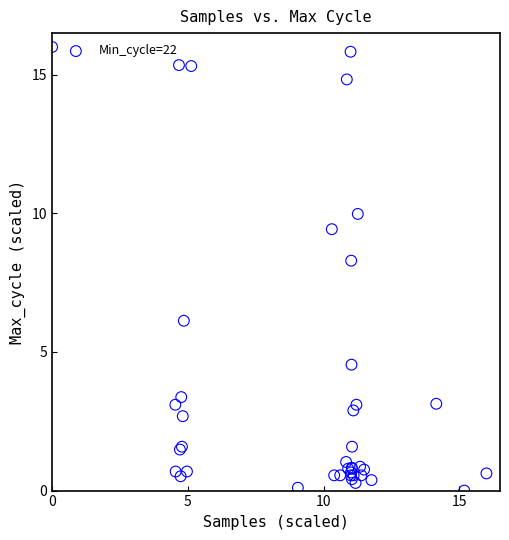

What Y value in the scatter plot is closest to 8?

8.3